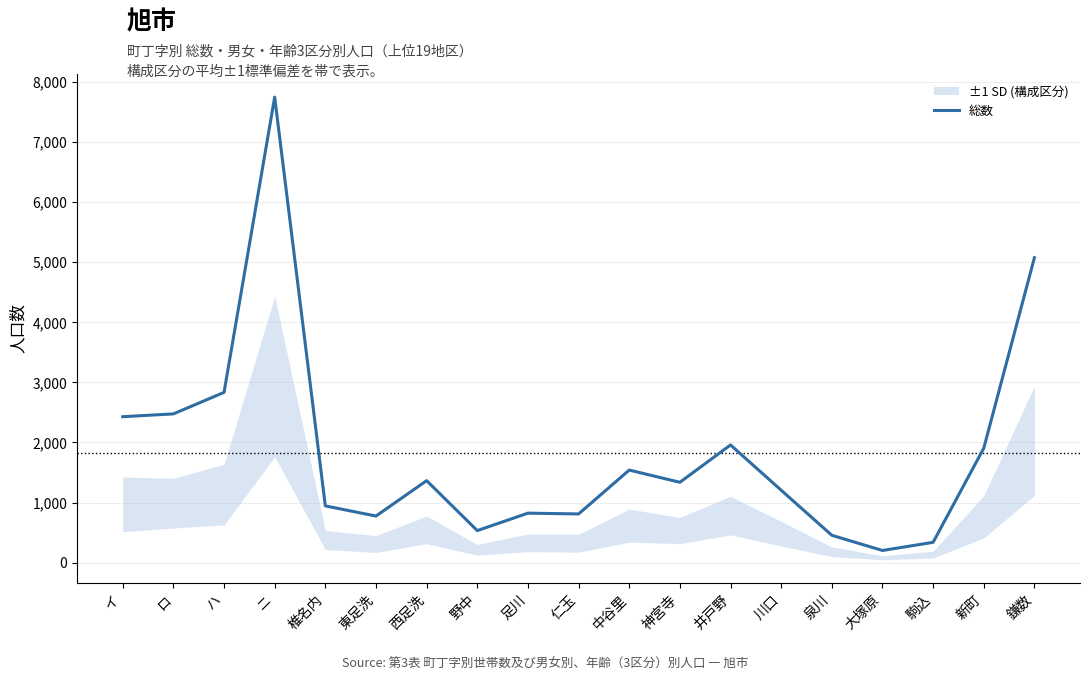

Reading left to right, extract all data points from this chart.

イ=2429	ロ=2476	ハ=2834	ニ=7747	椎名内=945	東足洗=776	西足洗=1365	野中=534	足川=824	仁玉=811	中谷里=1541	神宮寺=1338	井戸野=1959	川口=1206	泉川=456	大塚原=203	駒込=339	新町=1905	鎌数=5075